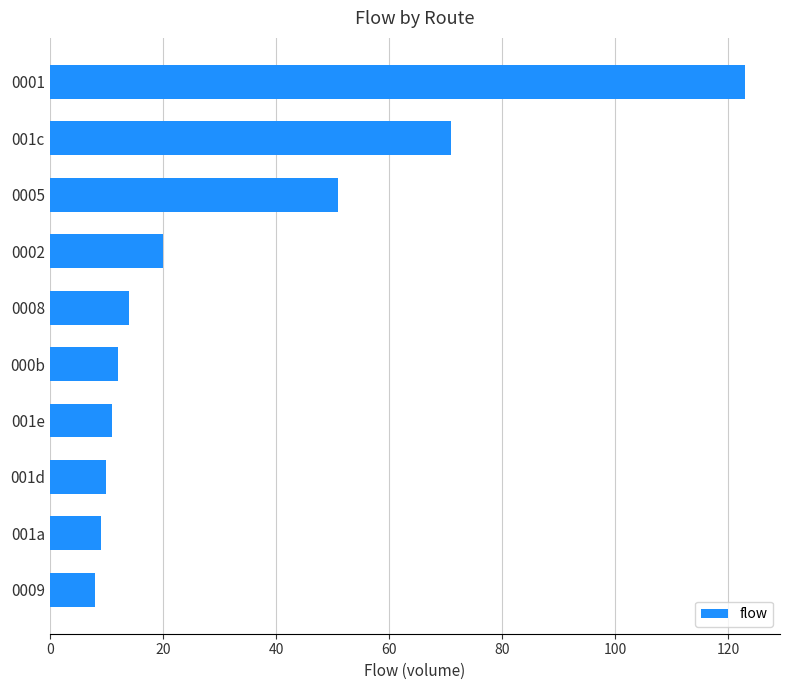

What is the average value?

33